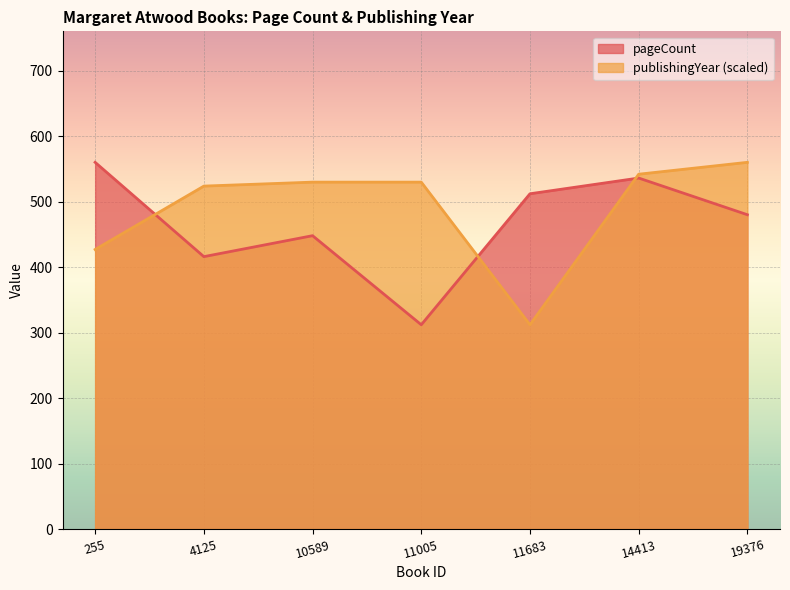

Rank the series at 10589 from highest to lowest value.

publishingYear (scaled), pageCount